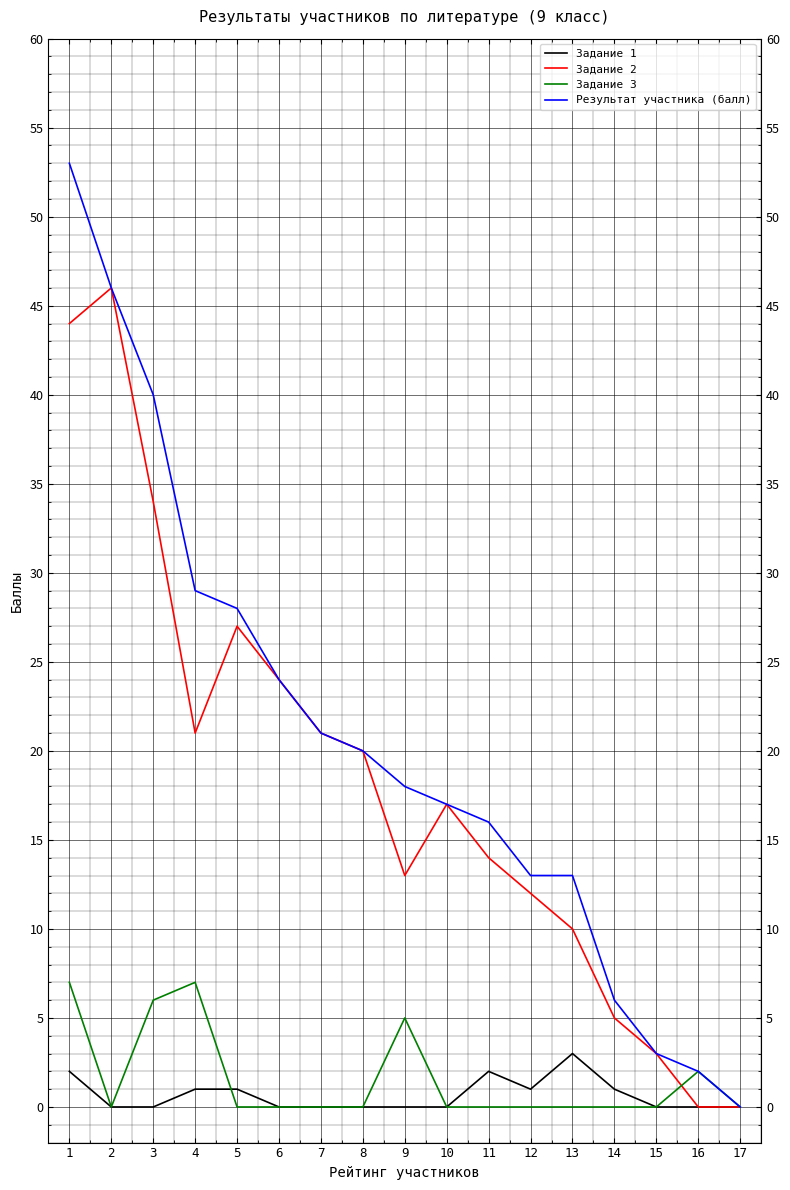

Which series has the widest spread of values?

Результат участника (балл)